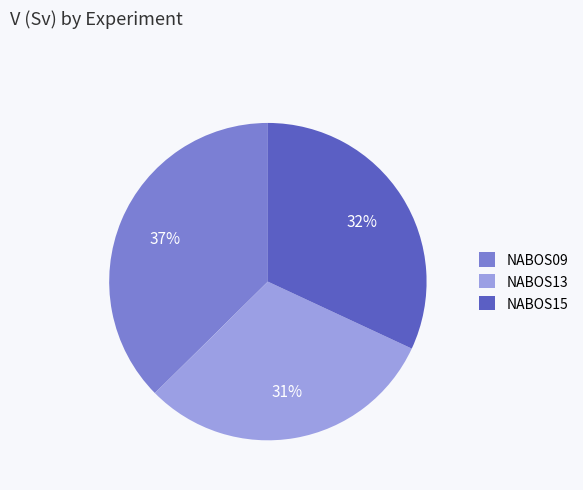

Count the number of slices in the pie.

3